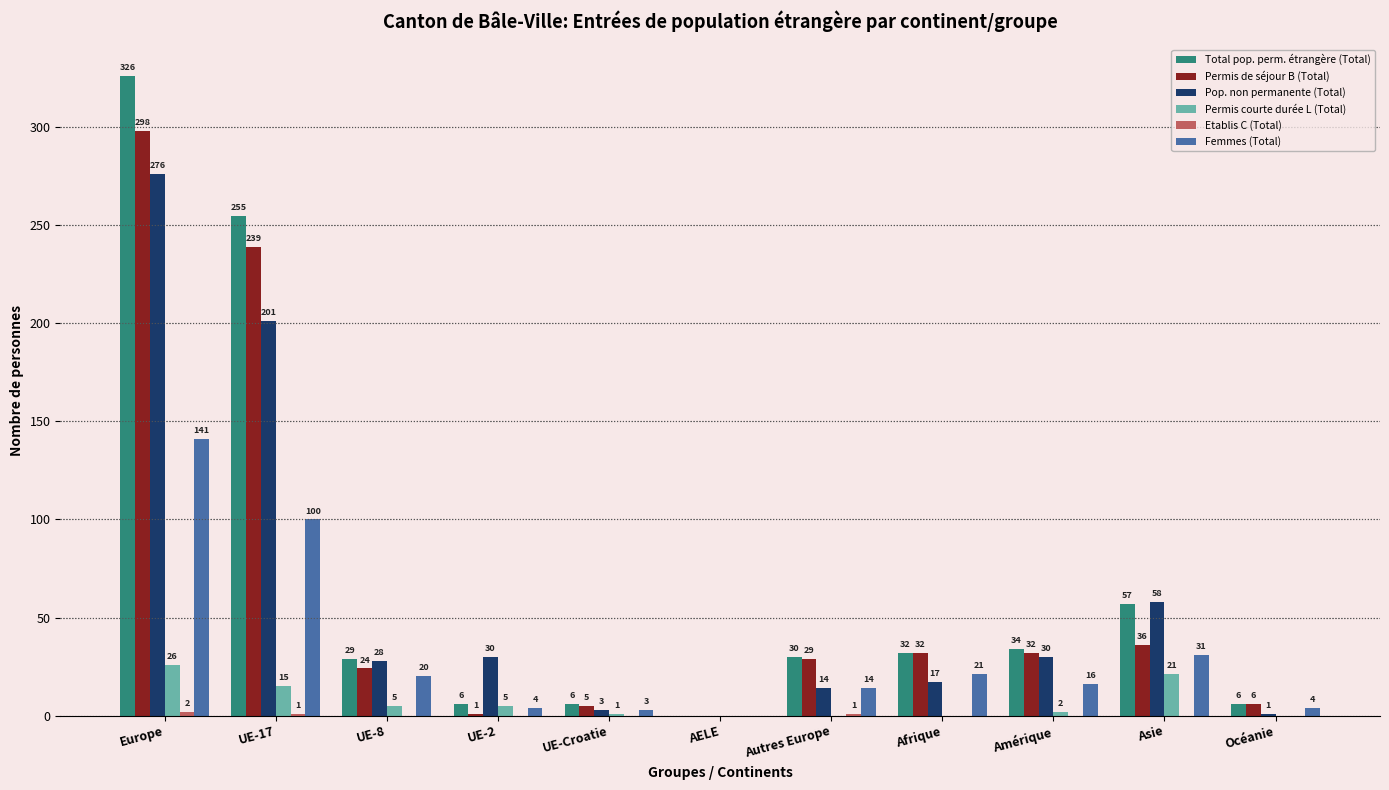

What is the sum of all Permis courte durée L (Total) values?

75